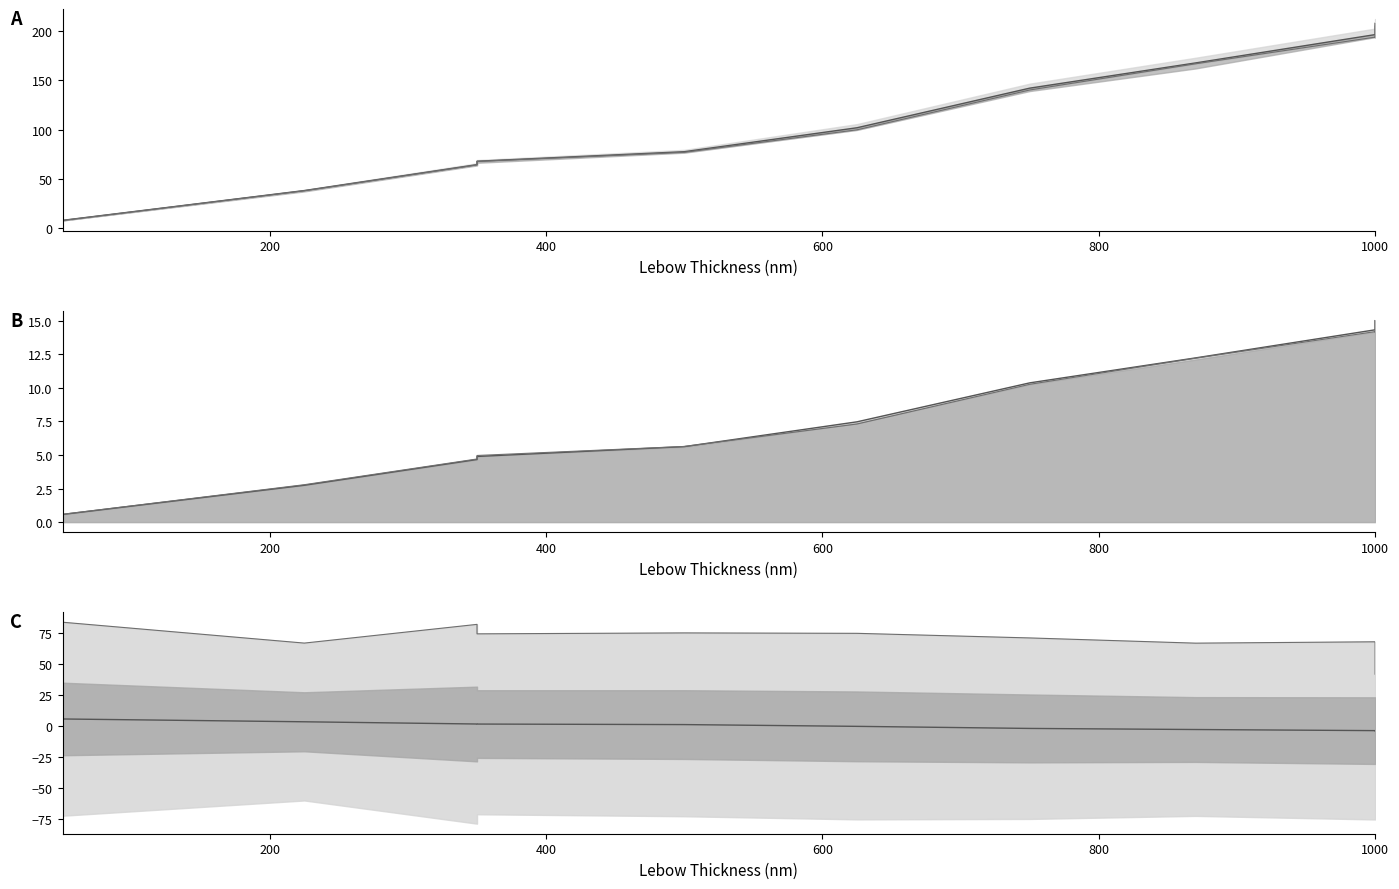

Reading left to right, extract all data points from this chart.

Rate Average line: 8.1	7.9	38.2	64.5	68.0	77.6	101.9	142.1	167.7	196.5	197.7	207.9
Left Rate line: 0.6	0.6	2.8	4.7	5.0	5.6	7.3	10.3	12.2	14.2	14.2	15.0
Up Rate line: 0.6	0.6	2.7	4.7	4.9	5.6	7.5	10.4	12.2	14.3	14.5	15.0
Physics Asymmetry: 5.7	5.4	3.2	1.4	1.3	0.9	-0.5	-2.2	-3.1	-4.0	-4.1	-4.0
Upper bound: 82.4	83.6	66.7	81.8	74.2	74.9	74.6	70.9	66.7	67.8	50.9	41.6